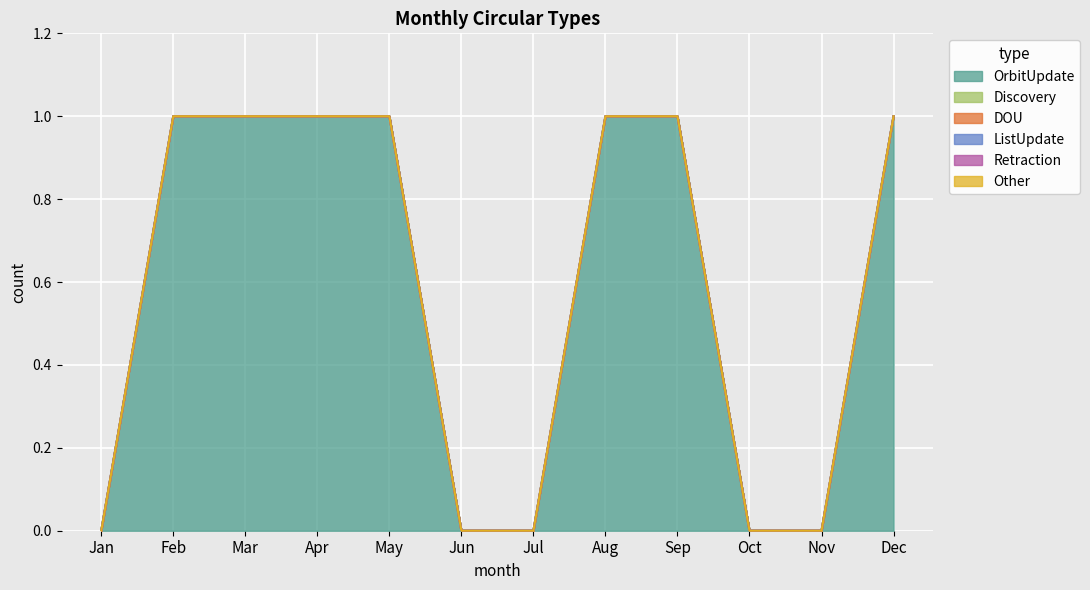

Reading left to right, what are all the values shown in this chart?

OrbitUpdate: Jan=0	Feb=1	Mar=1	Apr=1	May=1	Jun=0	Jul=0	Aug=1	Sep=1	Oct=0	Nov=0	Dec=1
Discovery: Jan=0	Feb=0	Mar=0	Apr=0	May=0	Jun=0	Jul=0	Aug=0	Sep=0	Oct=0	Nov=0	Dec=0
DOU: Jan=0	Feb=0	Mar=0	Apr=0	May=0	Jun=0	Jul=0	Aug=0	Sep=0	Oct=0	Nov=0	Dec=0
ListUpdate: Jan=0	Feb=0	Mar=0	Apr=0	May=0	Jun=0	Jul=0	Aug=0	Sep=0	Oct=0	Nov=0	Dec=0
Retraction: Jan=0	Feb=0	Mar=0	Apr=0	May=0	Jun=0	Jul=0	Aug=0	Sep=0	Oct=0	Nov=0	Dec=0
Other: Jan=0	Feb=0	Mar=0	Apr=0	May=0	Jun=0	Jul=0	Aug=0	Sep=0	Oct=0	Nov=0	Dec=0